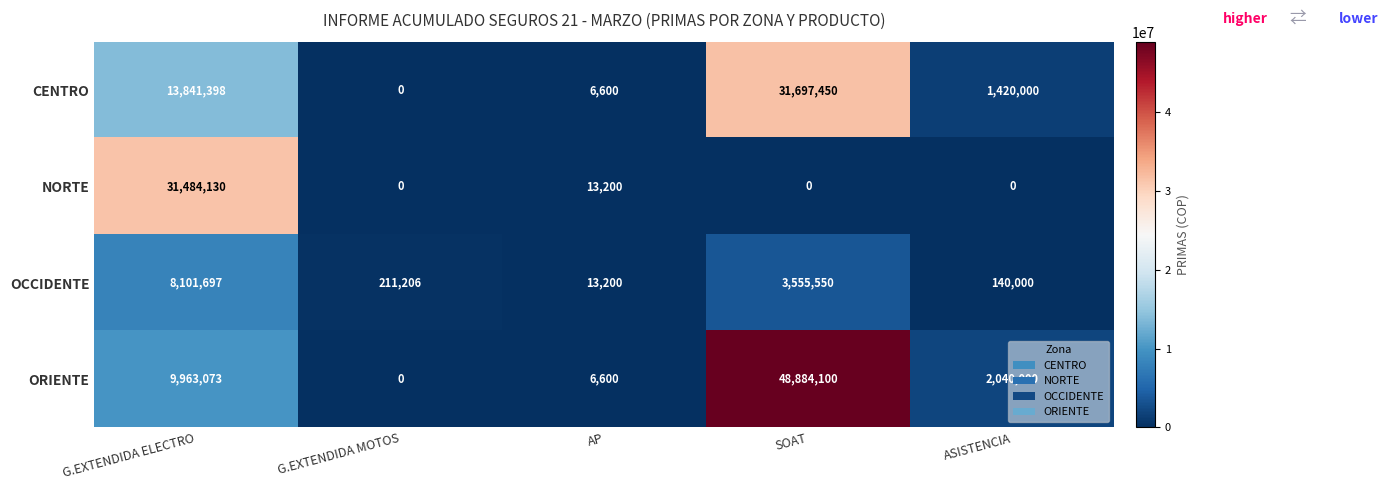

What is the total value across all series at G.EXTENDIDA ELECTRO?

63390298